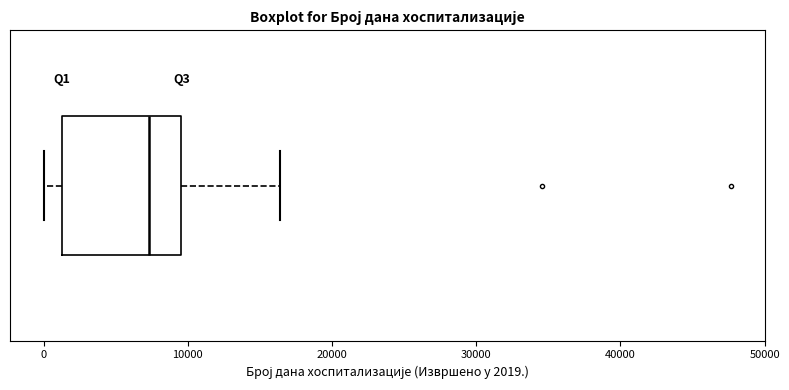

Where is the right edge of the box on the x-axis? The values are not printed on the chart, so give them approximately, as read against the axis.

10000